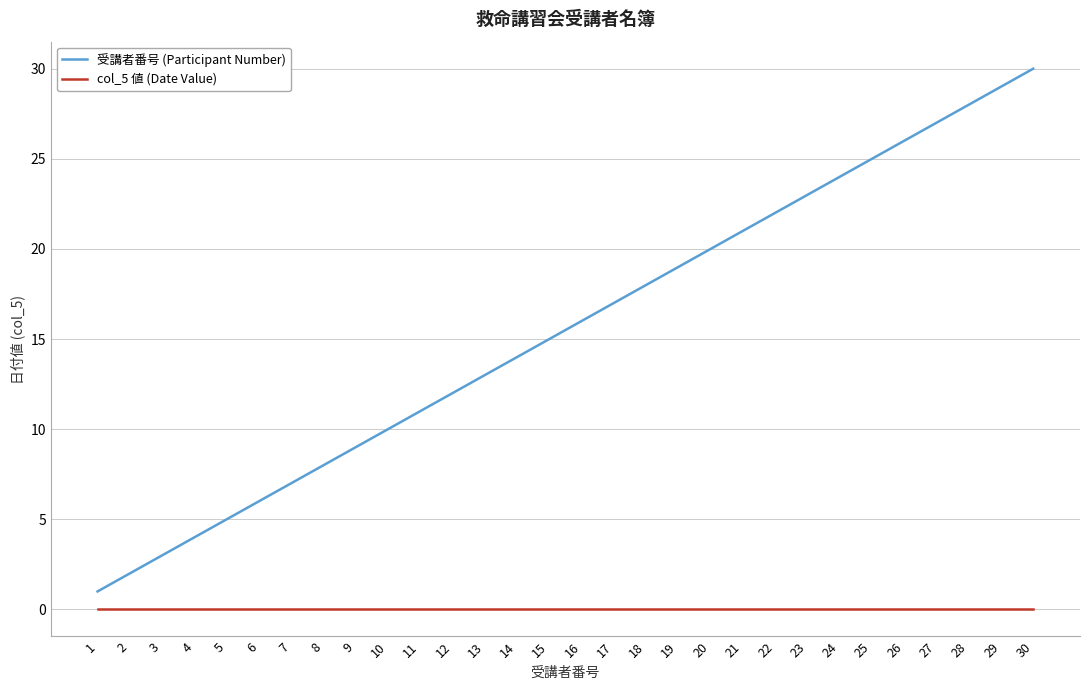

True or false: 受講者番号 (Participant Number) and col_5 値 (Date Value) intersect in this chart.

False